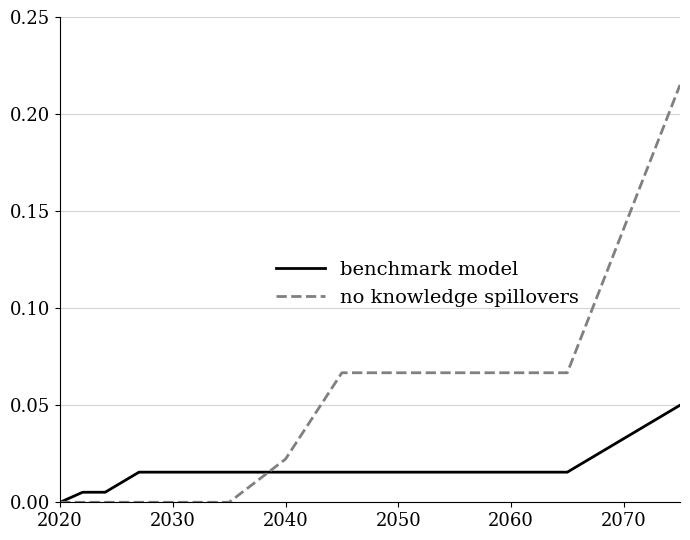

Which series has the largest range (max minus min)?

no knowledge spillovers